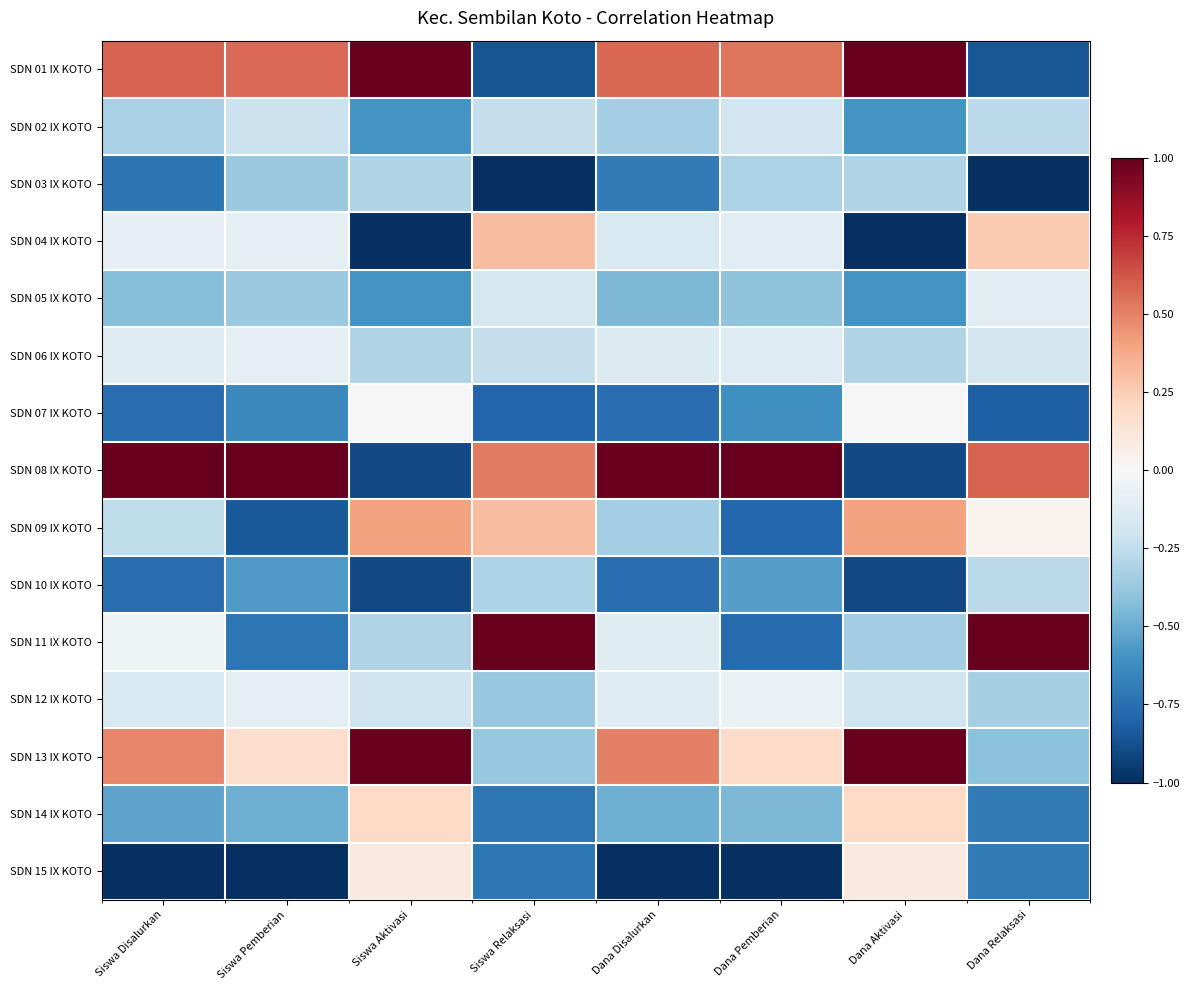

Reading right to left, list all the values displayed in this chart.

SDN 01 IX KOTO: Dana Relaksasi=-0.9	Dana Aktivasi=1.0	Dana Pemberian=0.5	Dana Disalurkan=0.6	Siswa Relaksasi=-0.9	Siswa Aktivasi=1.0	Siswa Pemberian=0.6	Siswa Disalurkan=0.6
SDN 02 IX KOTO: Dana Relaksasi=-0.3	Dana Aktivasi=-0.6	Dana Pemberian=-0.2	Dana Disalurkan=-0.3	Siswa Relaksasi=-0.2	Siswa Aktivasi=-0.6	Siswa Pemberian=-0.2	Siswa Disalurkan=-0.3
SDN 03 IX KOTO: Dana Relaksasi=-1.0	Dana Aktivasi=-0.3	Dana Pemberian=-0.3	Dana Disalurkan=-0.7	Siswa Relaksasi=-1.0	Siswa Aktivasi=-0.3	Siswa Pemberian=-0.4	Siswa Disalurkan=-0.7
SDN 04 IX KOTO: Dana Relaksasi=0.3	Dana Aktivasi=-1.0	Dana Pemberian=-0.1	Dana Disalurkan=-0.2	Siswa Relaksasi=0.3	Siswa Aktivasi=-1.0	Siswa Pemberian=-0.1	Siswa Disalurkan=-0.1
SDN 05 IX KOTO: Dana Relaksasi=-0.1	Dana Aktivasi=-0.6	Dana Pemberian=-0.4	Dana Disalurkan=-0.4	Siswa Relaksasi=-0.2	Siswa Aktivasi=-0.6	Siswa Pemberian=-0.4	Siswa Disalurkan=-0.4
SDN 06 IX KOTO: Dana Relaksasi=-0.2	Dana Aktivasi=-0.3	Dana Pemberian=-0.1	Dana Disalurkan=-0.1	Siswa Relaksasi=-0.2	Siswa Aktivasi=-0.3	Siswa Pemberian=-0.1	Siswa Disalurkan=-0.1
SDN 07 IX KOTO: Dana Relaksasi=-0.8	Dana Aktivasi=0.0	Dana Pemberian=-0.6	Dana Disalurkan=-0.8	Siswa Relaksasi=-0.8	Siswa Aktivasi=0.0	Siswa Pemberian=-0.6	Siswa Disalurkan=-0.8
SDN 08 IX KOTO: Dana Relaksasi=0.6	Dana Aktivasi=-0.9	Dana Pemberian=1.0	Dana Disalurkan=1.0	Siswa Relaksasi=0.5	Siswa Aktivasi=-0.9	Siswa Pemberian=1.0	Siswa Disalurkan=1.0
SDN 09 IX KOTO: Dana Relaksasi=0.0	Dana Aktivasi=0.4	Dana Pemberian=-0.8	Dana Disalurkan=-0.3	Siswa Relaksasi=0.3	Siswa Aktivasi=0.4	Siswa Pemberian=-0.8	Siswa Disalurkan=-0.3
SDN 10 IX KOTO: Dana Relaksasi=-0.3	Dana Aktivasi=-0.9	Dana Pemberian=-0.6	Dana Disalurkan=-0.8	Siswa Relaksasi=-0.3	Siswa Aktivasi=-0.9	Siswa Pemberian=-0.6	Siswa Disalurkan=-0.8
SDN 11 IX KOTO: Dana Relaksasi=1.0	Dana Aktivasi=-0.3	Dana Pemberian=-0.8	Dana Disalurkan=-0.1	Siswa Relaksasi=1.0	Siswa Aktivasi=-0.3	Siswa Pemberian=-0.7	Siswa Disalurkan=-0.1
SDN 12 IX KOTO: Dana Relaksasi=-0.3	Dana Aktivasi=-0.2	Dana Pemberian=-0.1	Dana Disalurkan=-0.1	Siswa Relaksasi=-0.4	Siswa Aktivasi=-0.2	Siswa Pemberian=-0.1	Siswa Disalurkan=-0.2
SDN 13 IX KOTO: Dana Relaksasi=-0.4	Dana Aktivasi=1.0	Dana Pemberian=0.2	Dana Disalurkan=0.5	Siswa Relaksasi=-0.4	Siswa Aktivasi=1.0	Siswa Pemberian=0.2	Siswa Disalurkan=0.5
SDN 14 IX KOTO: Dana Relaksasi=-0.7	Dana Aktivasi=0.2	Dana Pemberian=-0.4	Dana Disalurkan=-0.5	Siswa Relaksasi=-0.7	Siswa Aktivasi=0.2	Siswa Pemberian=-0.5	Siswa Disalurkan=-0.5
SDN 15 IX KOTO: Dana Relaksasi=-0.7	Dana Aktivasi=0.1	Dana Pemberian=-1.0	Dana Disalurkan=-1.0	Siswa Relaksasi=-0.7	Siswa Aktivasi=0.1	Siswa Pemberian=-1.0	Siswa Disalurkan=-1.0